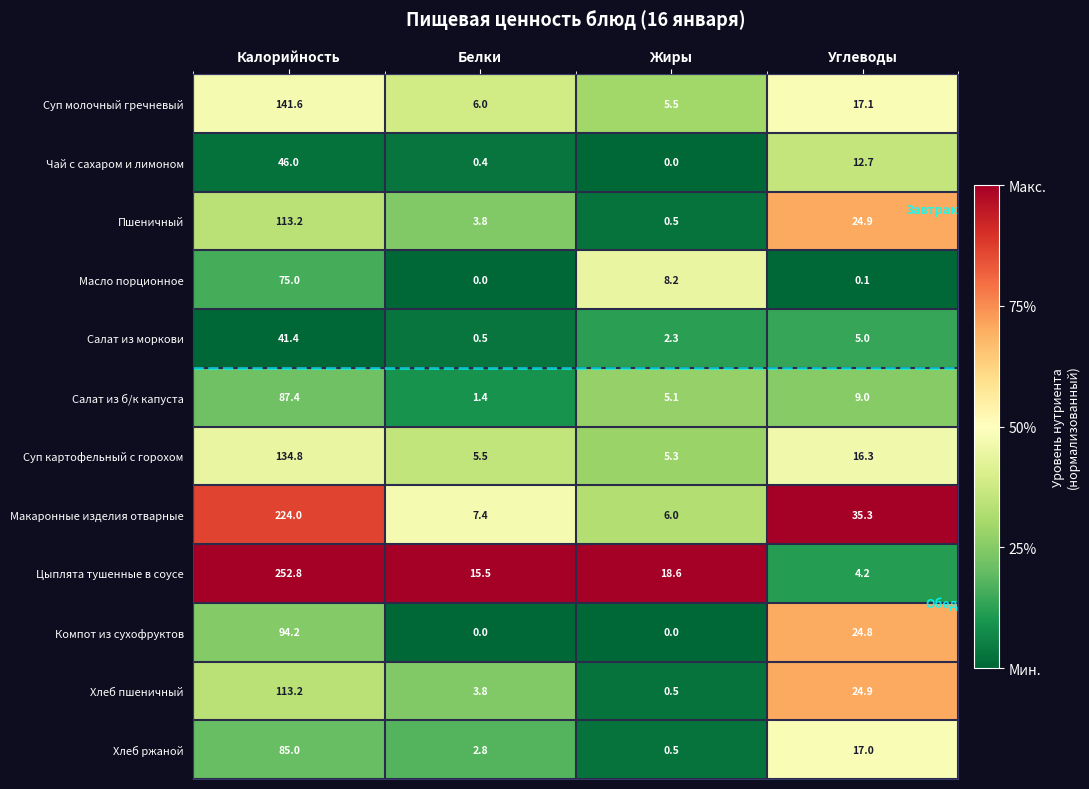

Which series has the largest range (max minus min)?

Цыплята тушенные в соусе